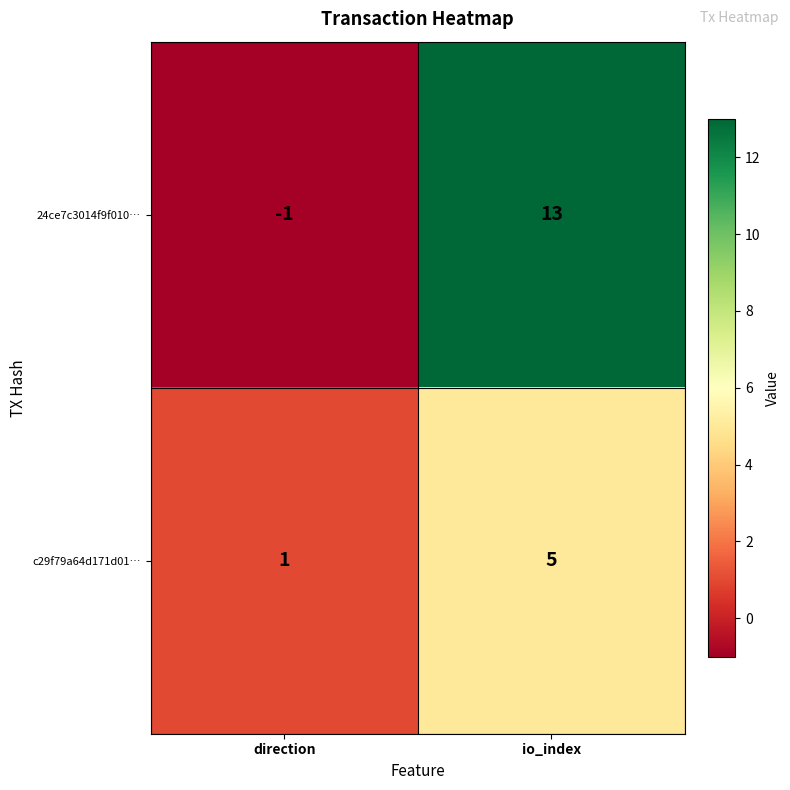

Which category has the lowest value across all series?

direction